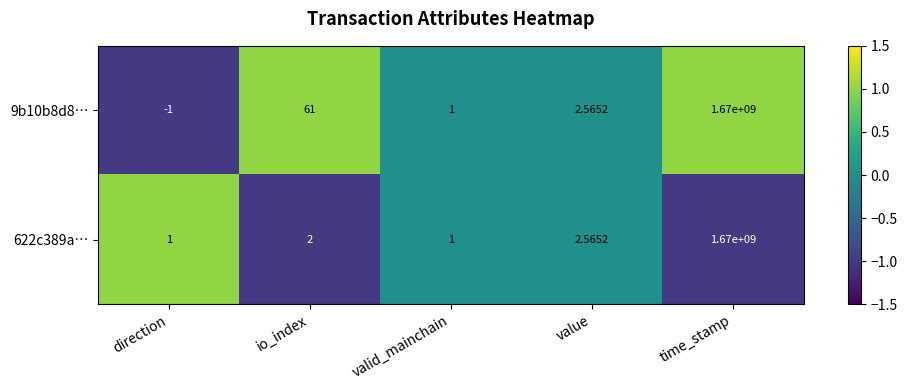

At which label is 9b10b8d8… closest to 834999999?

io_index